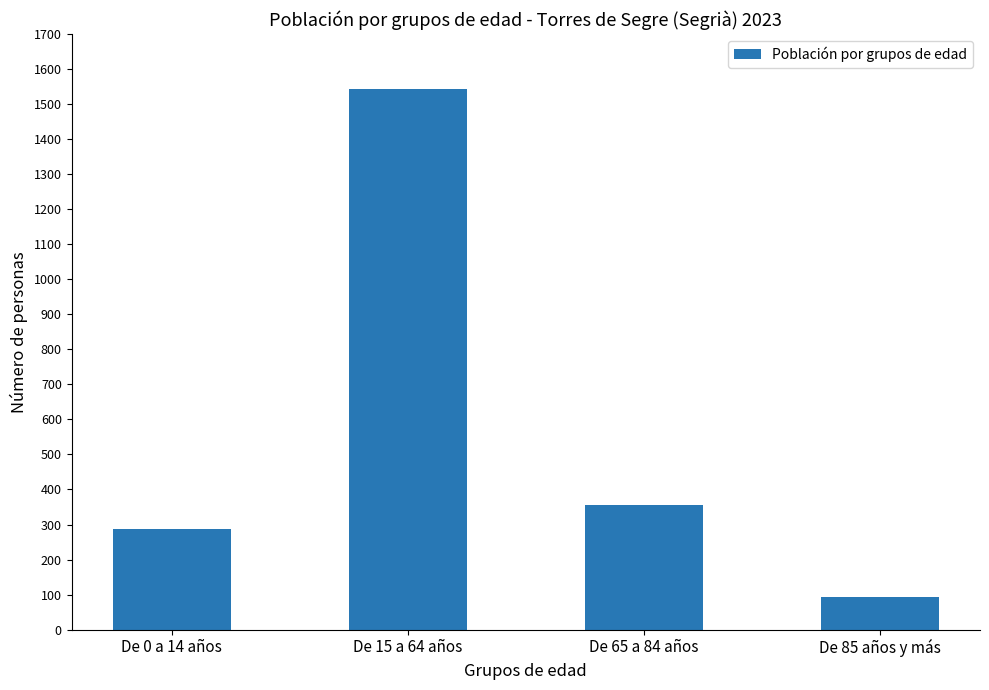

What is the change in value from De 0 a 14 años to De 15 a 64 años?

+1257